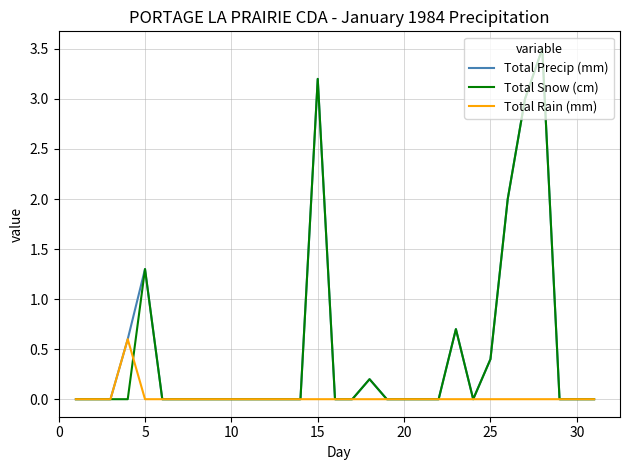

What is the maximum value shown in the chart?

3.5